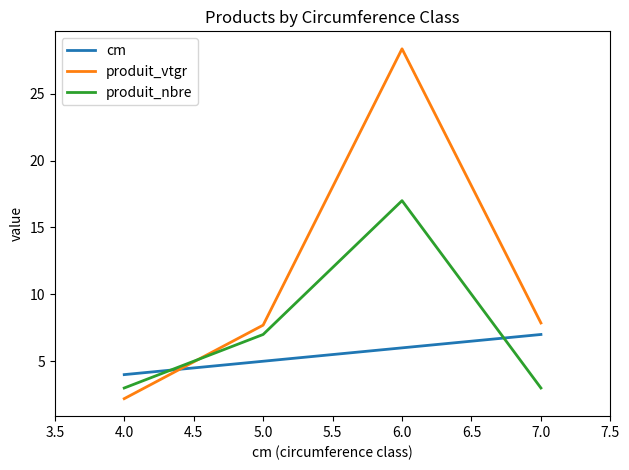

Which series has the largest range (max minus min)?

produit_vtgr